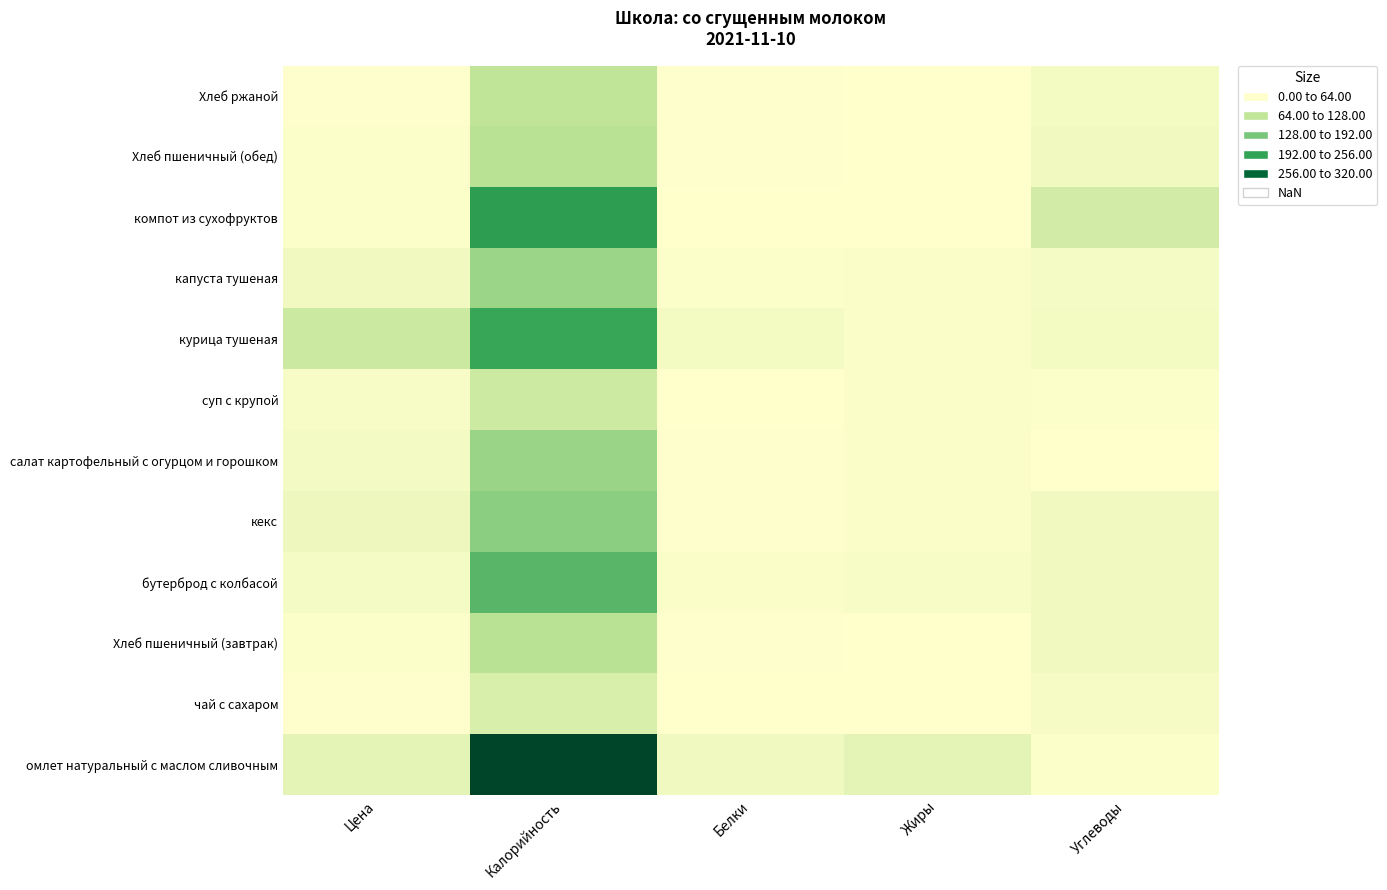

How many data points does each series have?

5